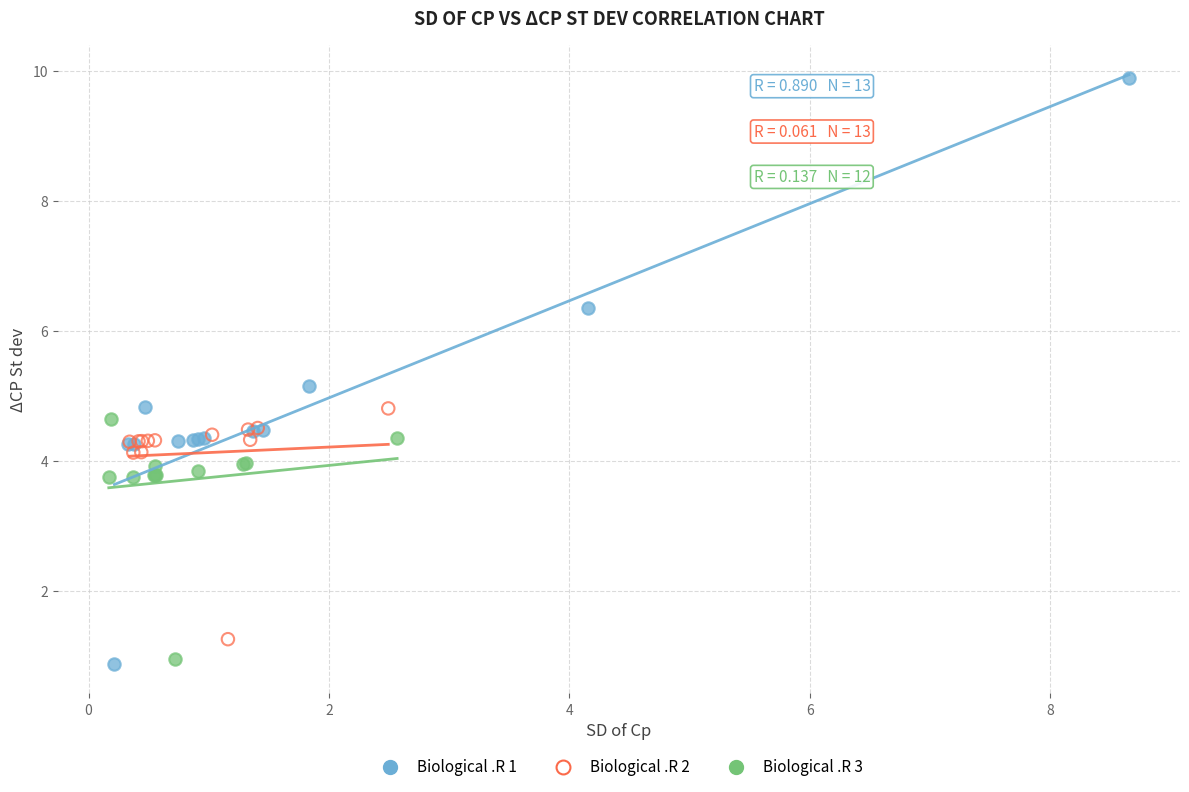

Which series reaches the maximum Y coordinate?

Biological .R 1